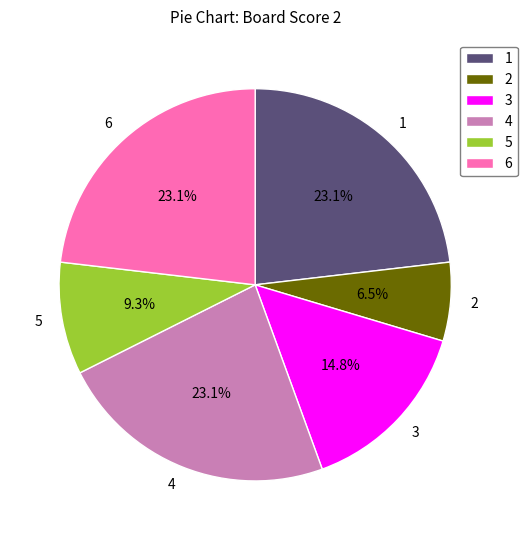

Does 1 account for over 50% of the chart?

No